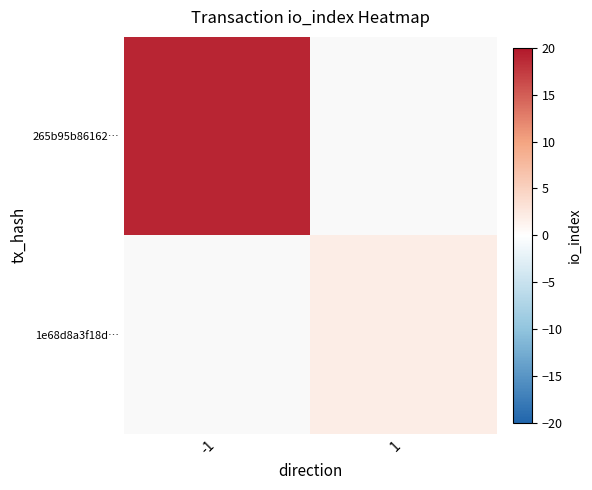

What is the highest value of the 265b95b86162… series?

19.0